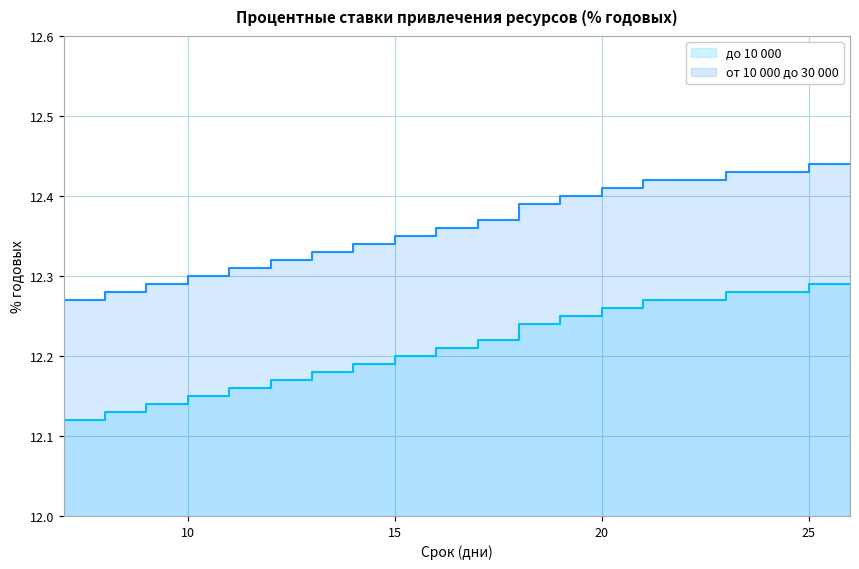

What is the difference between the maximum and minimum values in the от 10 000 до 30 000 series?

0.2